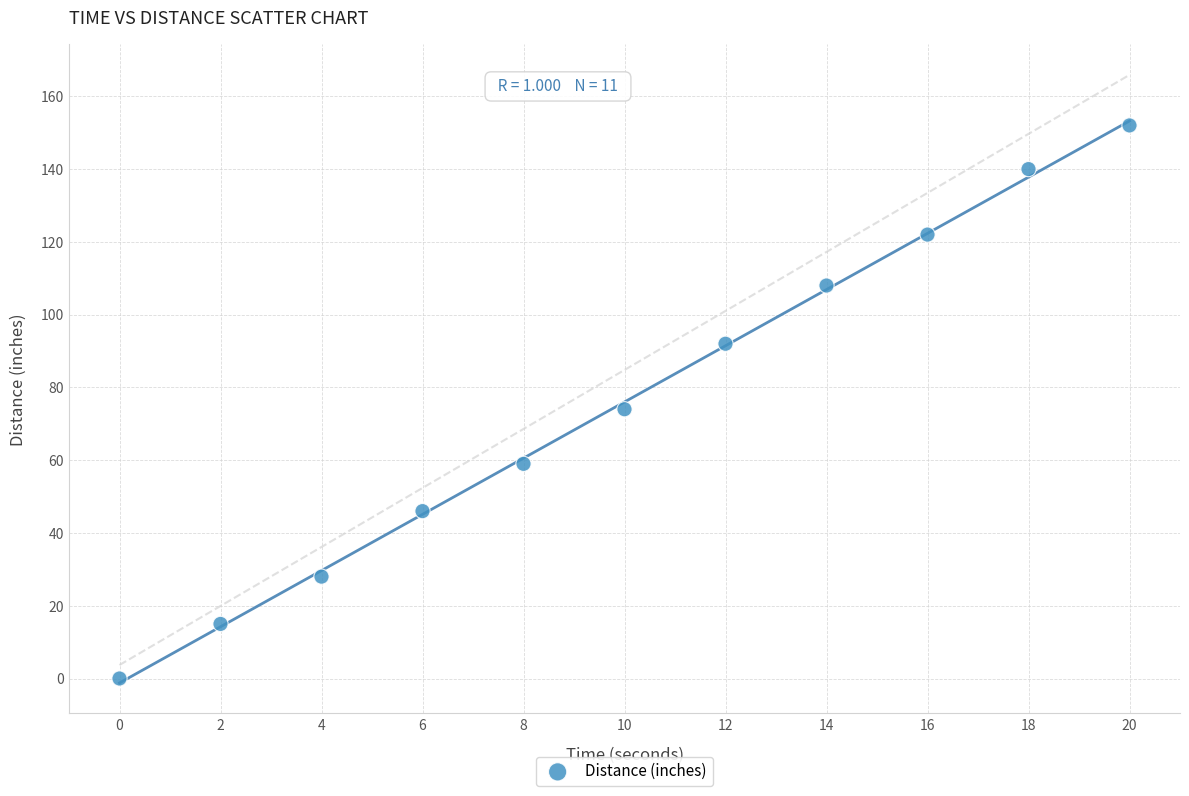

What Y value in the scatter plot is closest to 76?

74